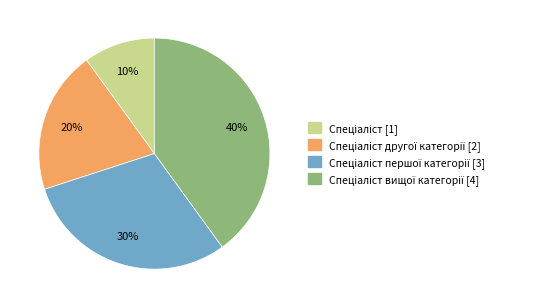

Is there a majority slice in this chart?

No